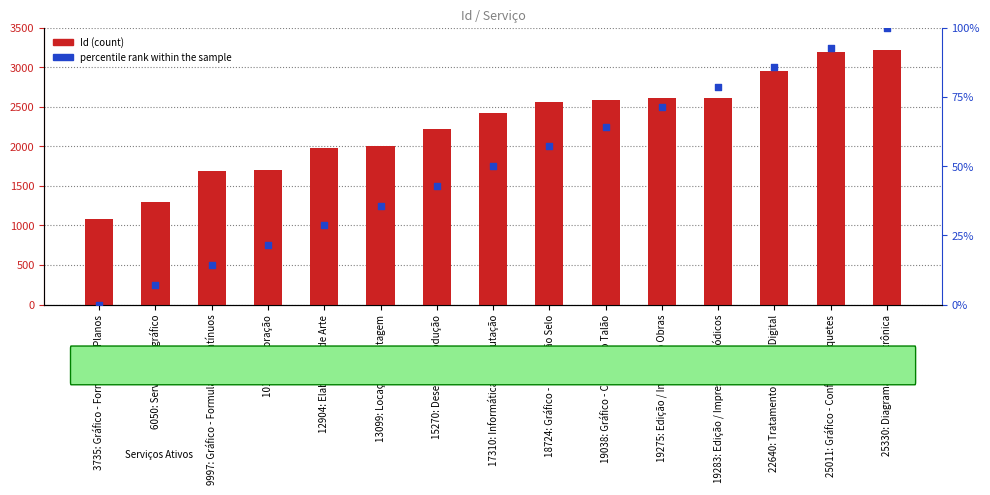

Which series reaches the maximum Y coordinate?

Id (count)